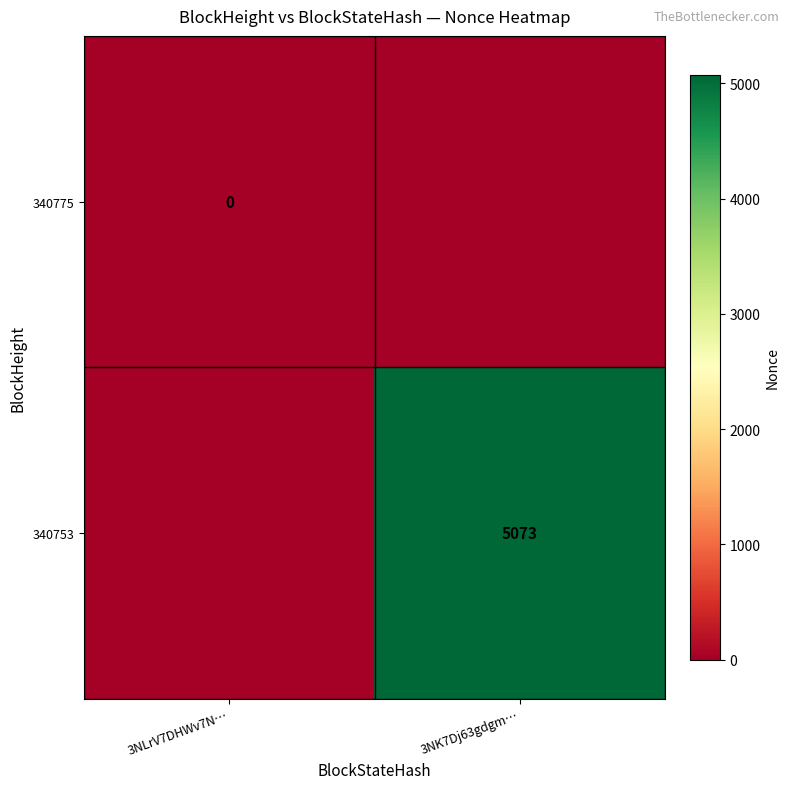

The value of 340753 at 3NK7Dj63gdgm… is 5073. True or false?

True